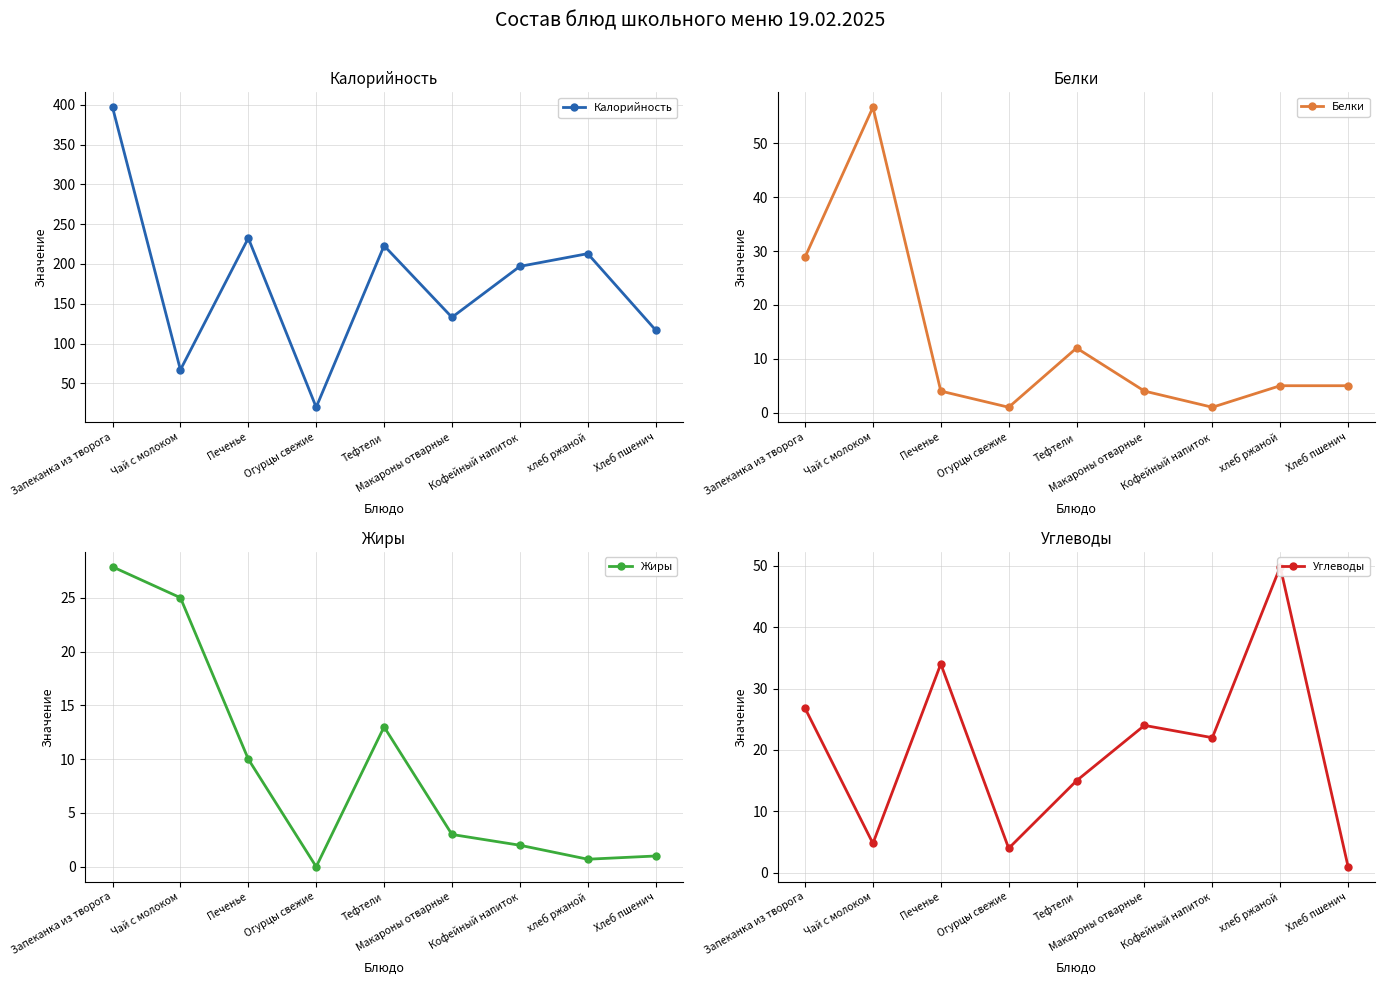

Where does the Жиры series first go above 3?

Запеканка из творога